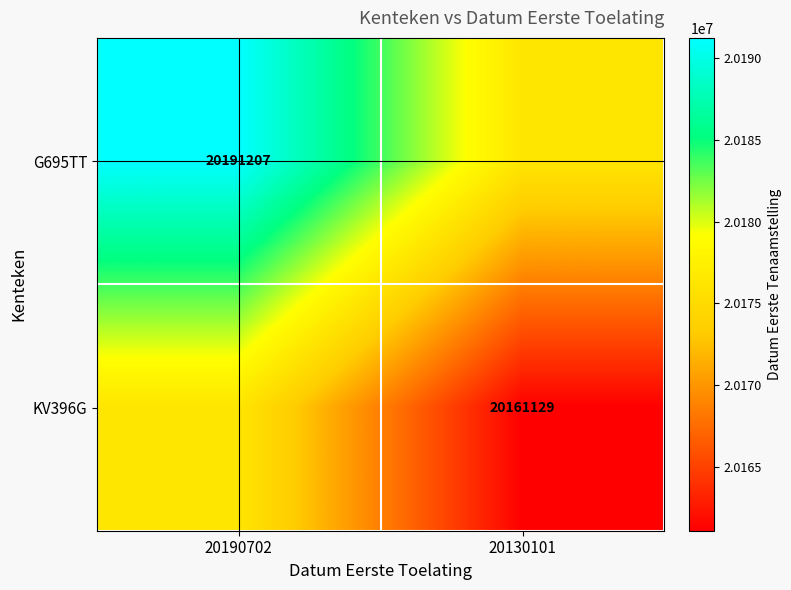

What is the total value across all series at 20190702?

40367375